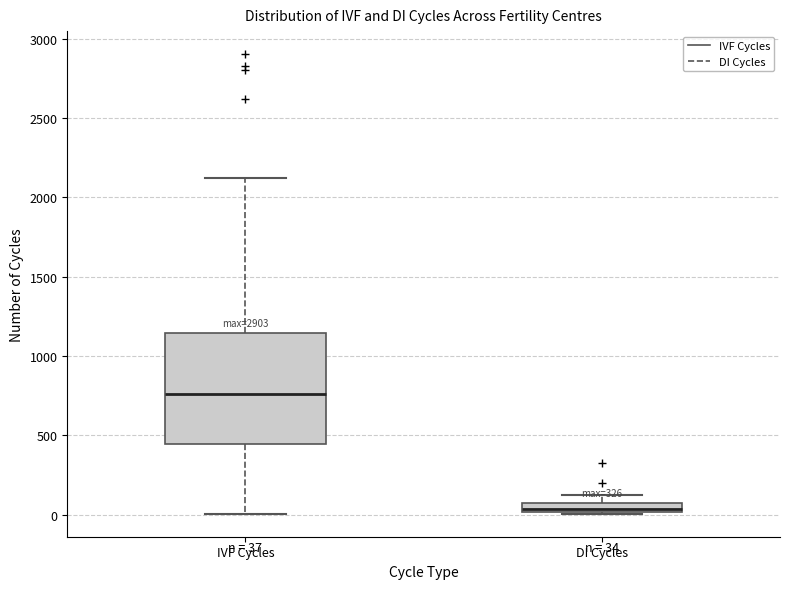

Which box is the tallest, from its lower edge to its upper edge?

IVF Cycles